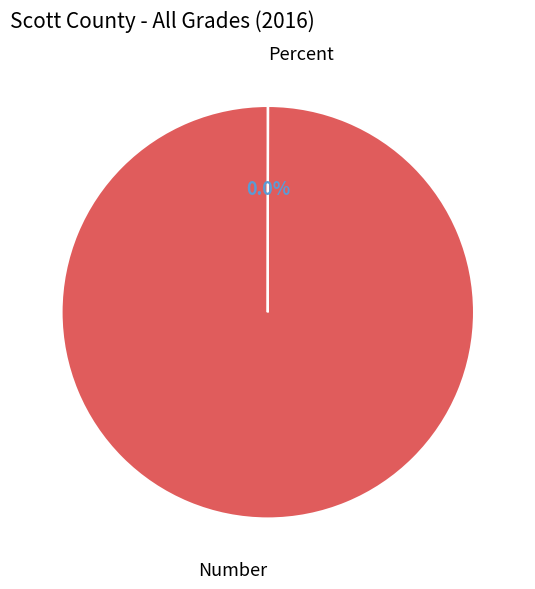

Which slice represents more than half of the pie?

Number